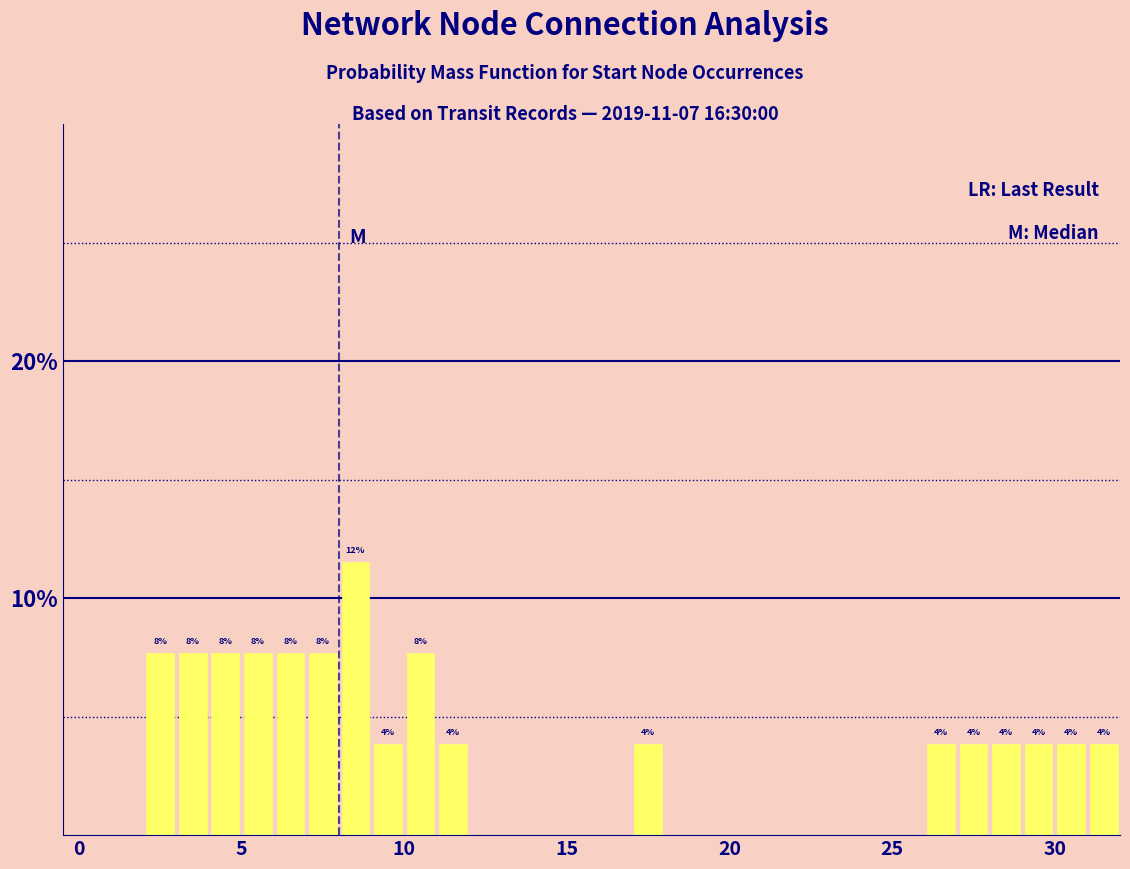

Read against the x-axis, roughly where is the centre of the tallest bar?

8.5